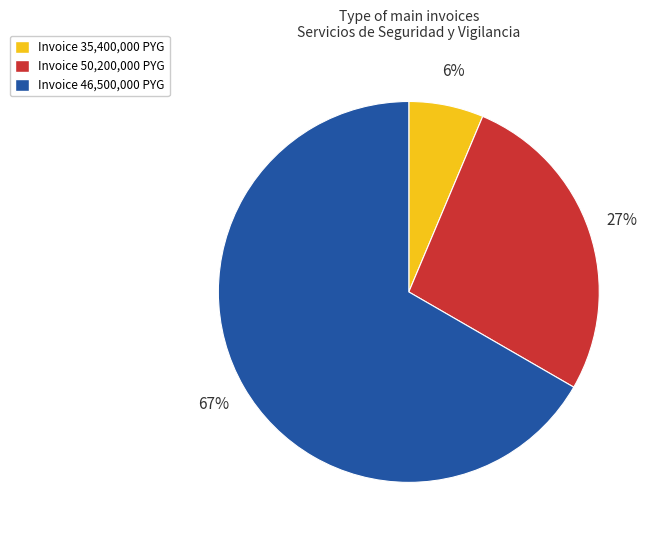

Is there a majority slice in this chart?

Yes